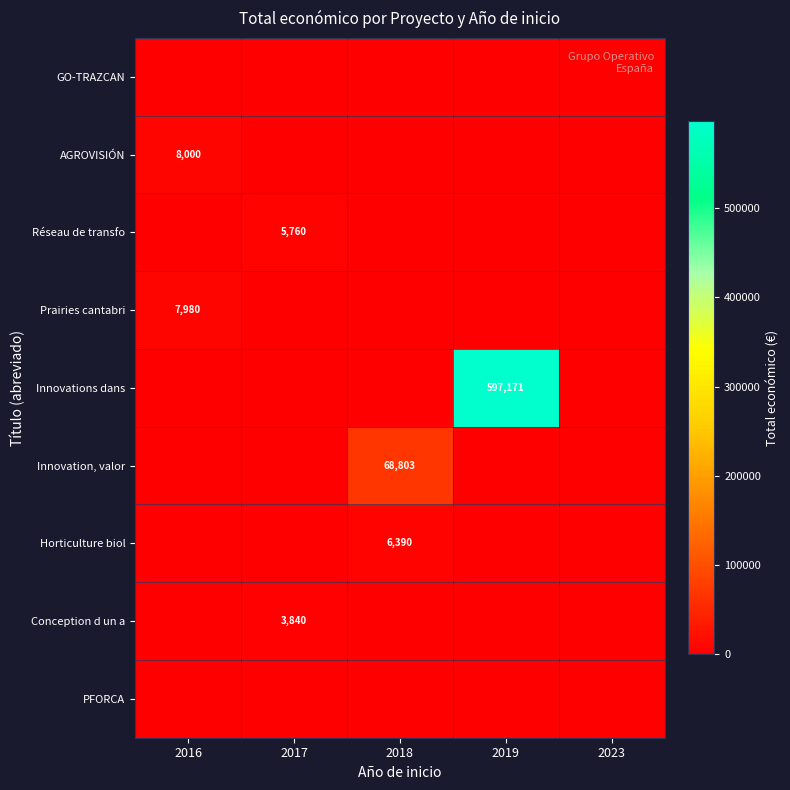

At which category is the sum across all series the highest?

2019